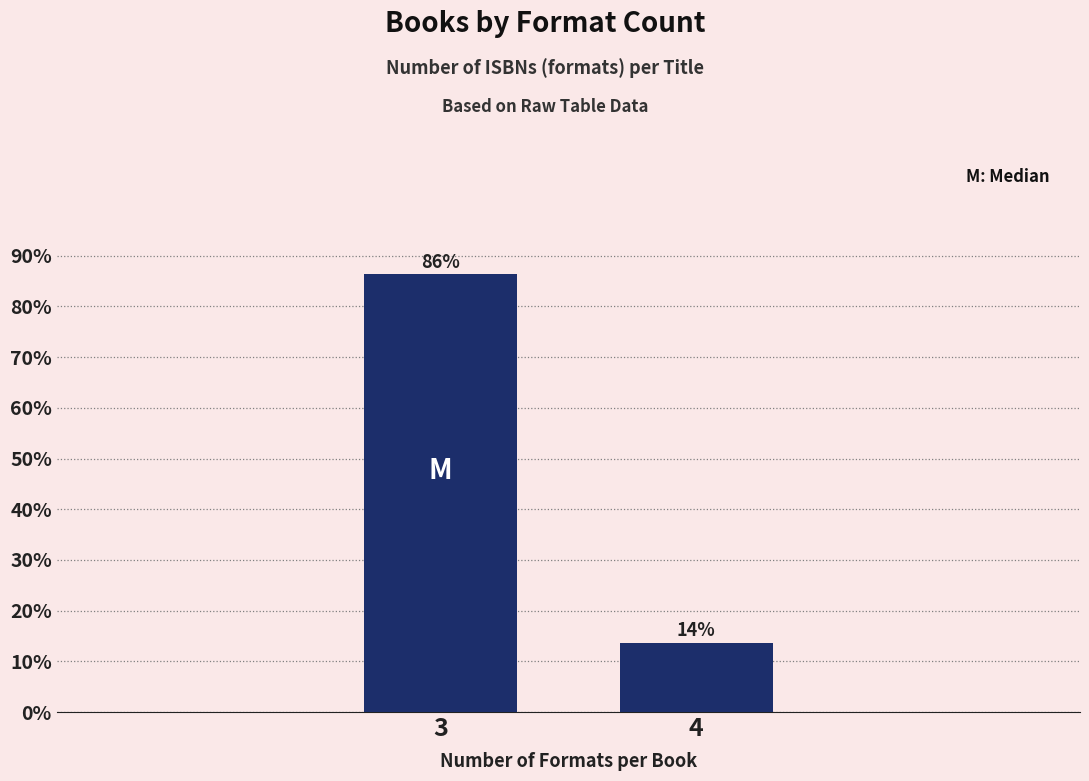

What is the maximum value shown in the chart?

86.4